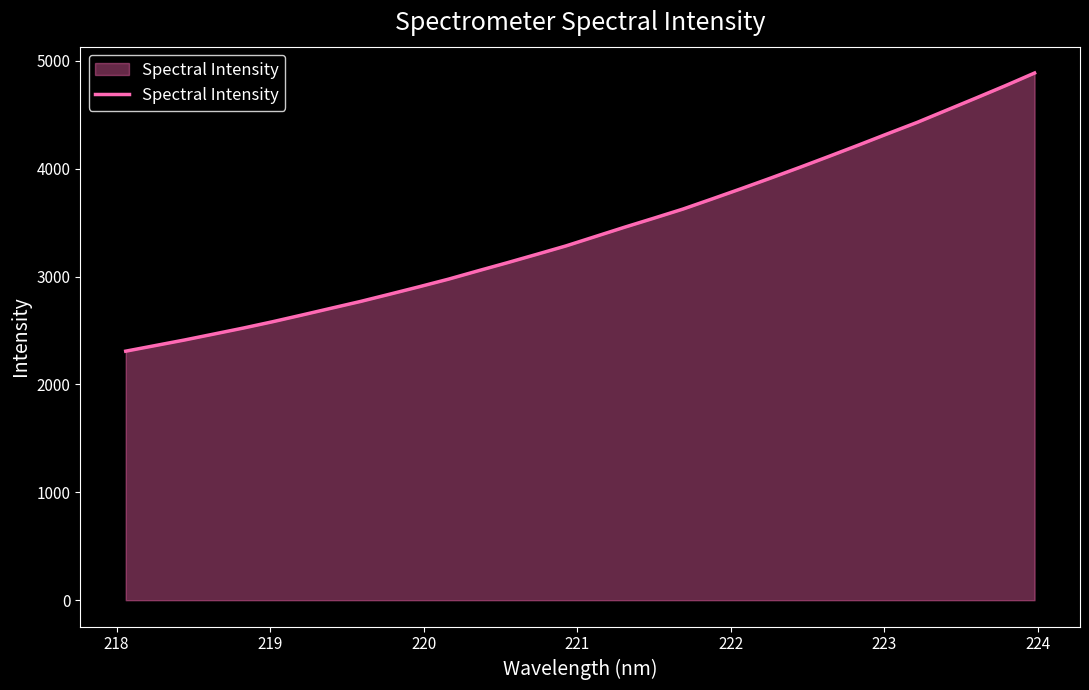

What is the minimum value shown in the chart?

2308.4